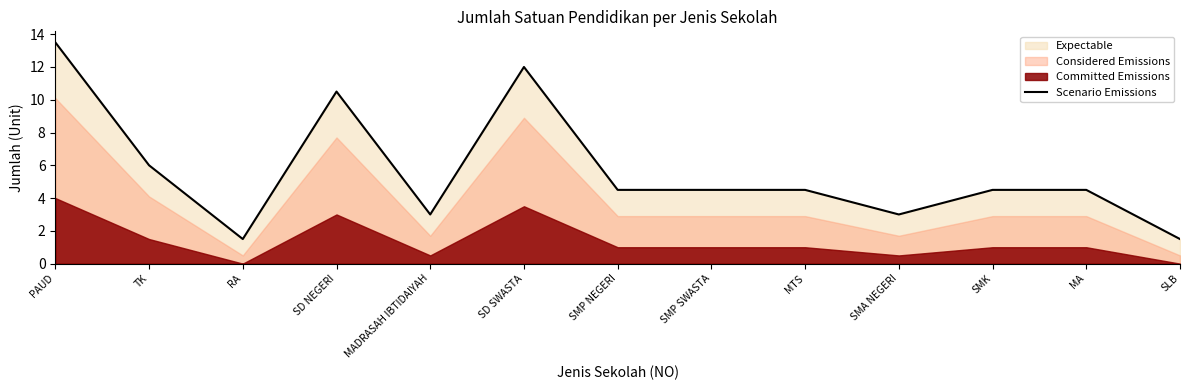

Which category has the lowest value across all series?

RA